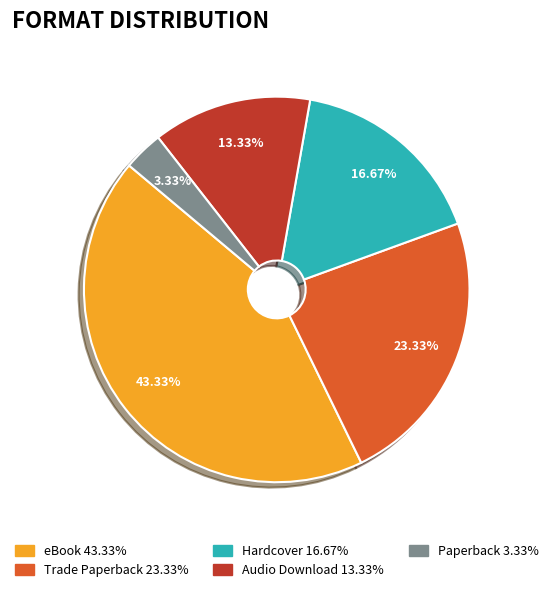

What percentage is the Hardcover slice, to the nearest percent?

17%